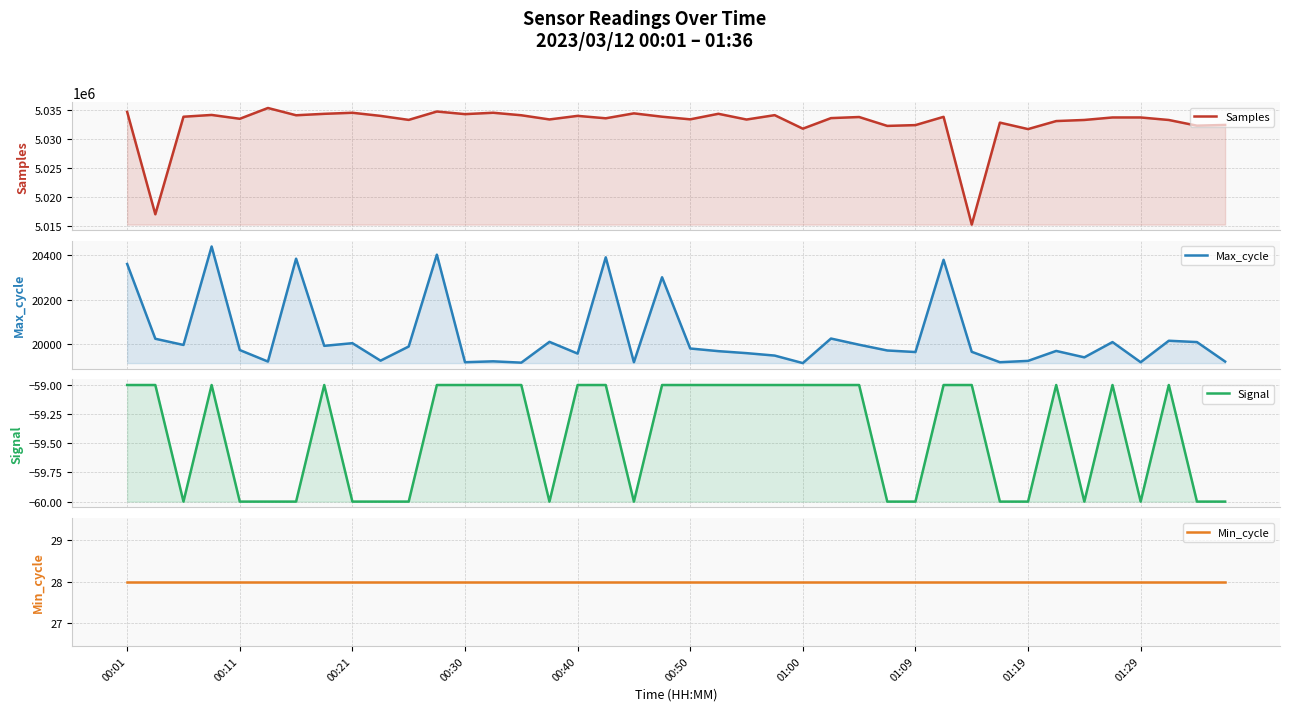

Which label corresponds to the smallest value in the chart?

00:21